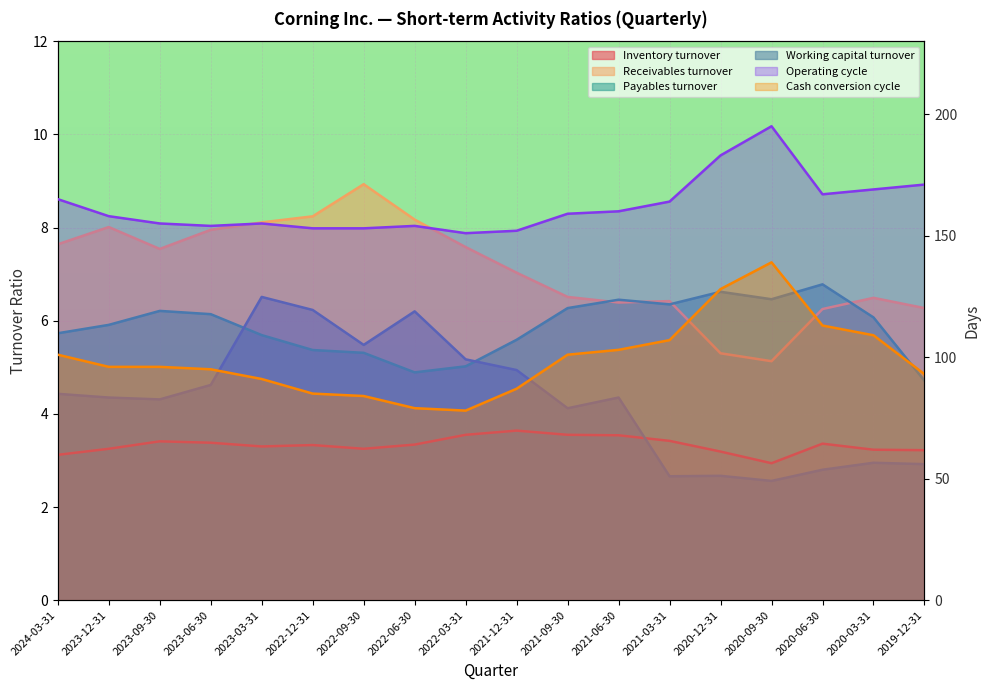

True or false: Working capital turnover has a value of 4.3 at 2021-06-30.

True